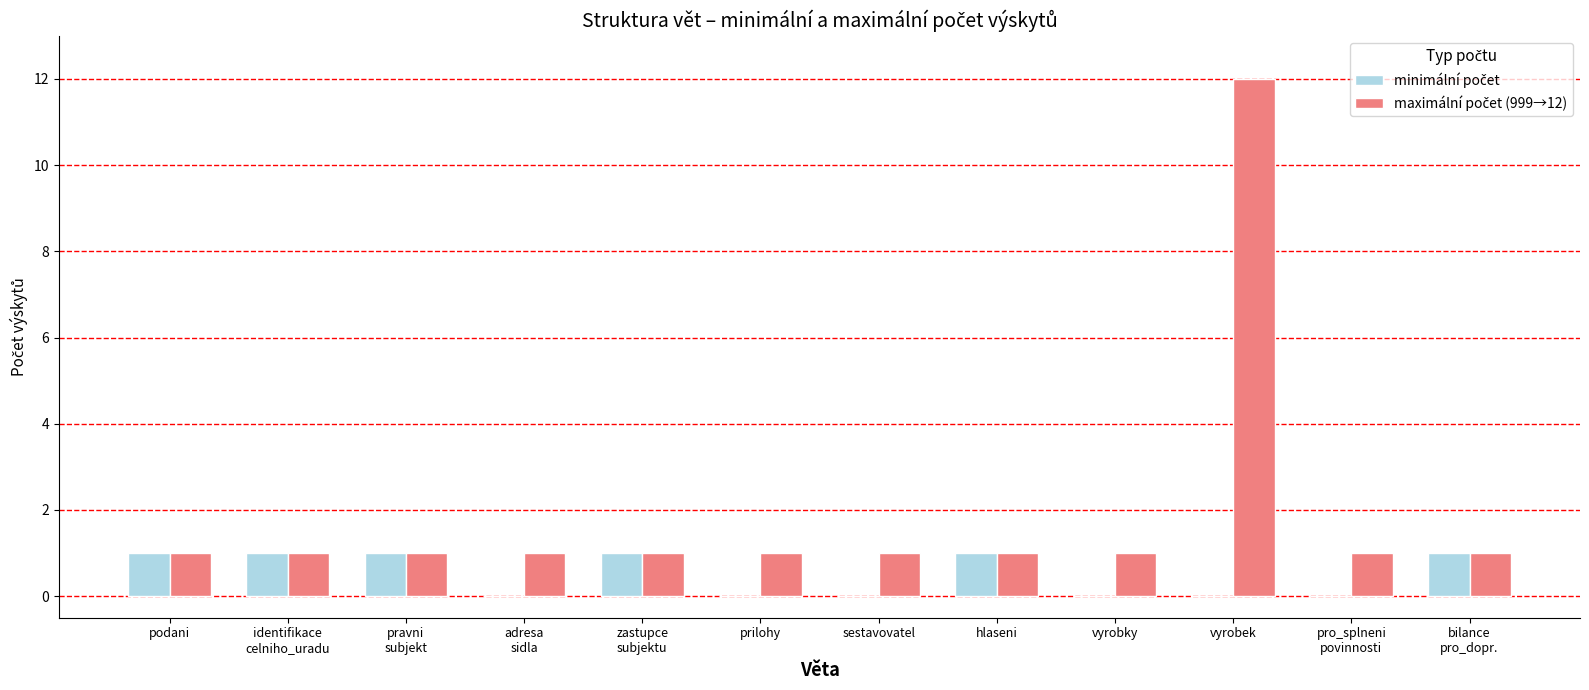

At which category is the sum across all series the highest?

vyrobek